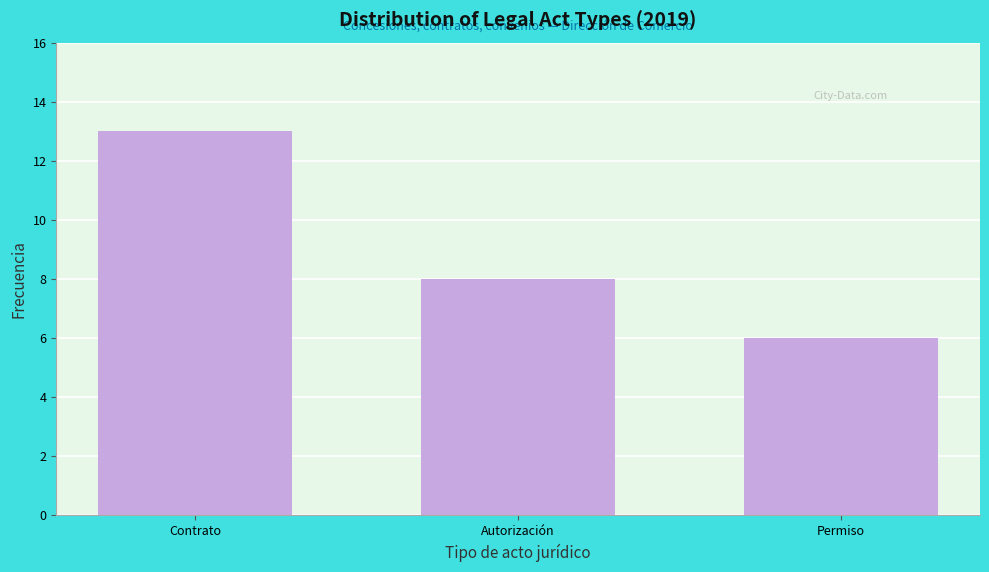

Reading left to right, list all the values displayed in this chart.

Contrato=13	Autorización=8	Permiso=6